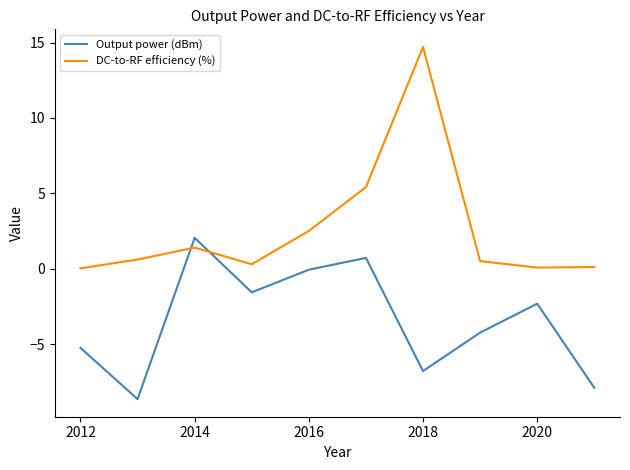

What is the average value of the Output power (dBm) series?

-3.4